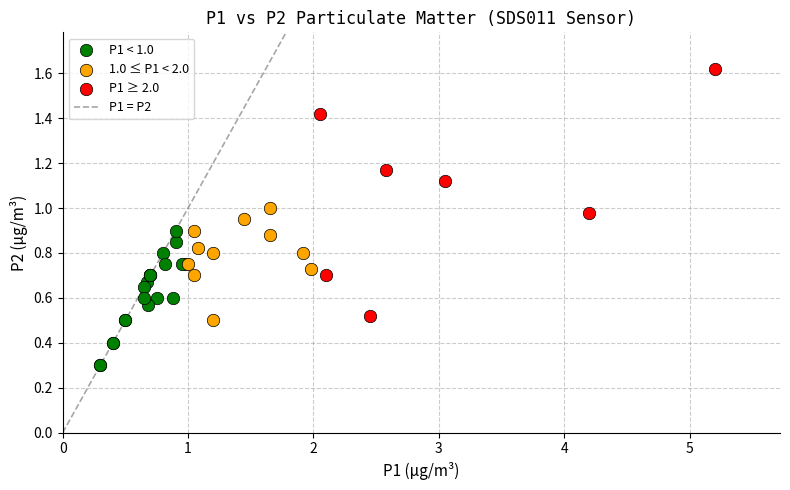

Which series contains the lowest Y value?

P1 < 1.0